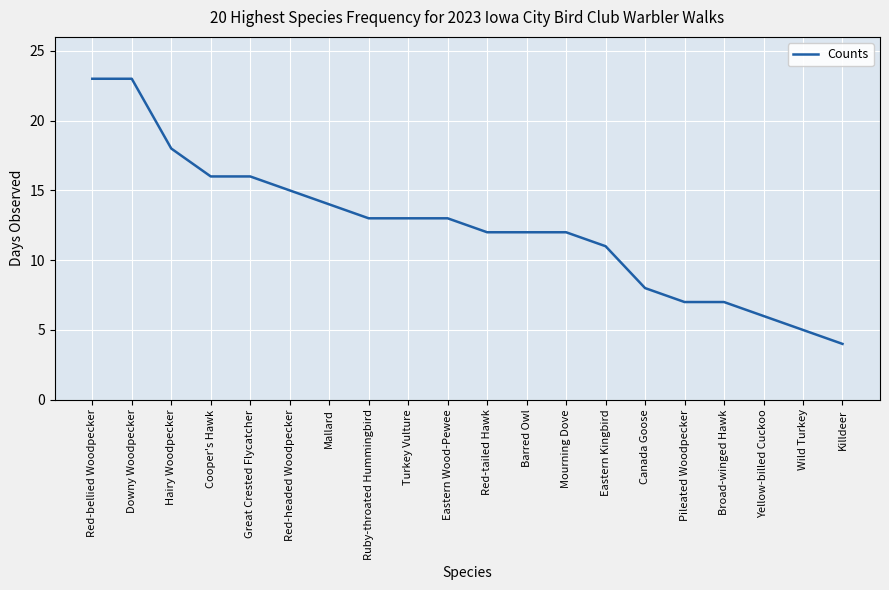

The chart shows a value of 4 at Killdeer. True or false?

True